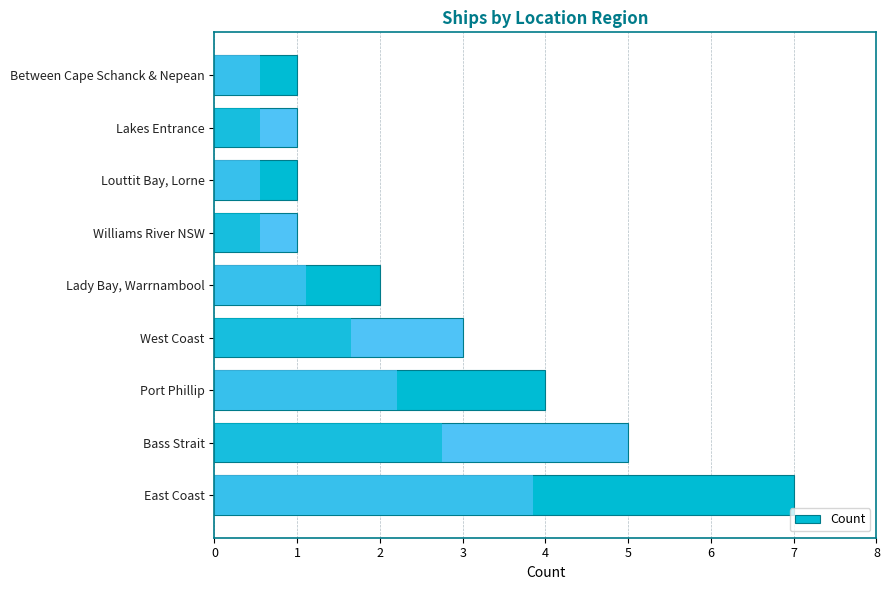

What is the average value?

3